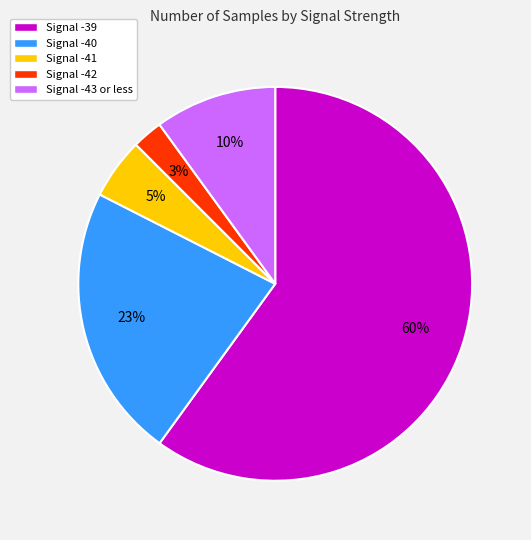

Rank the categories by value from highest to lowest.

Signal -39, Signal -40, Signal -43 or less, Signal -41, Signal -42